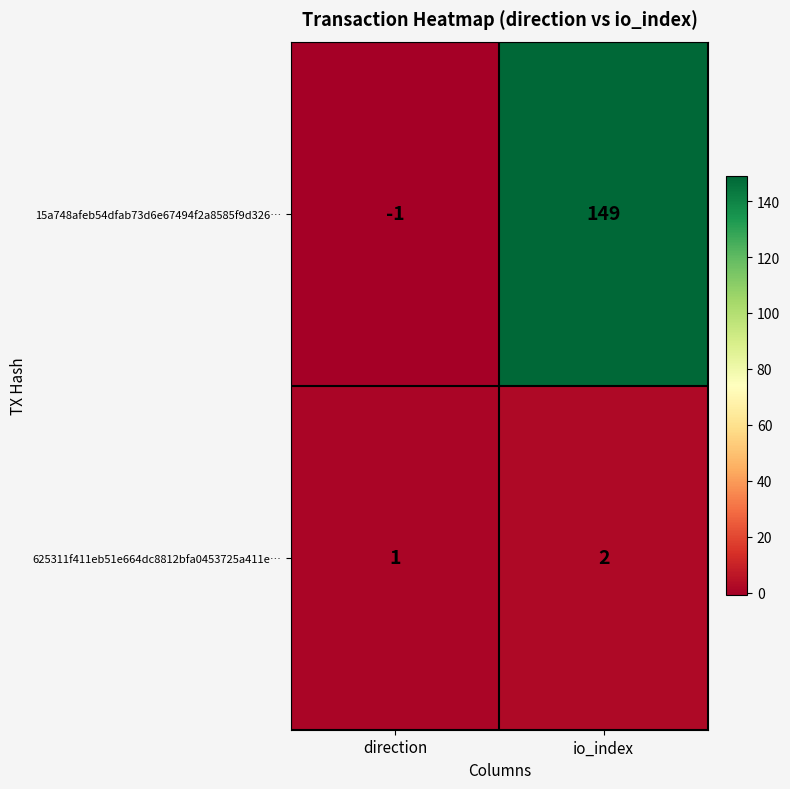

At which label is 15a748afeb54dfab73d6e67494f2a8585f9d326… closest to 74?

direction